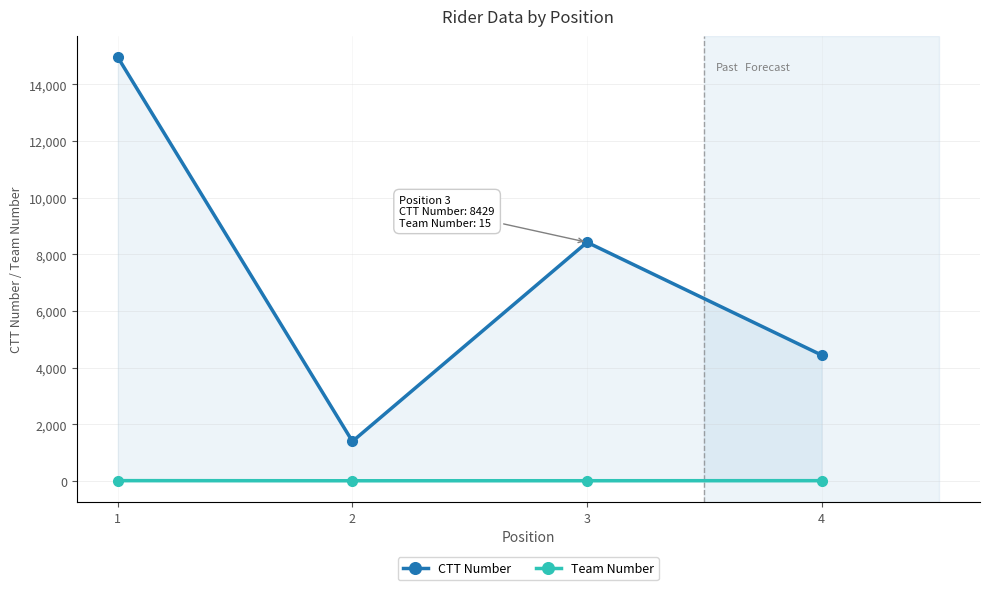

Which series changed the most between 1 and 2?

CTT Number